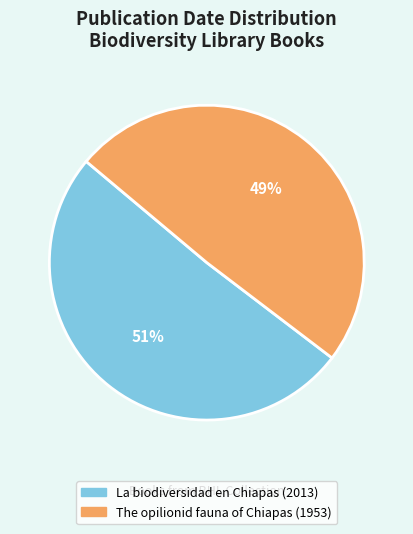

How many slices are in this pie chart?

2